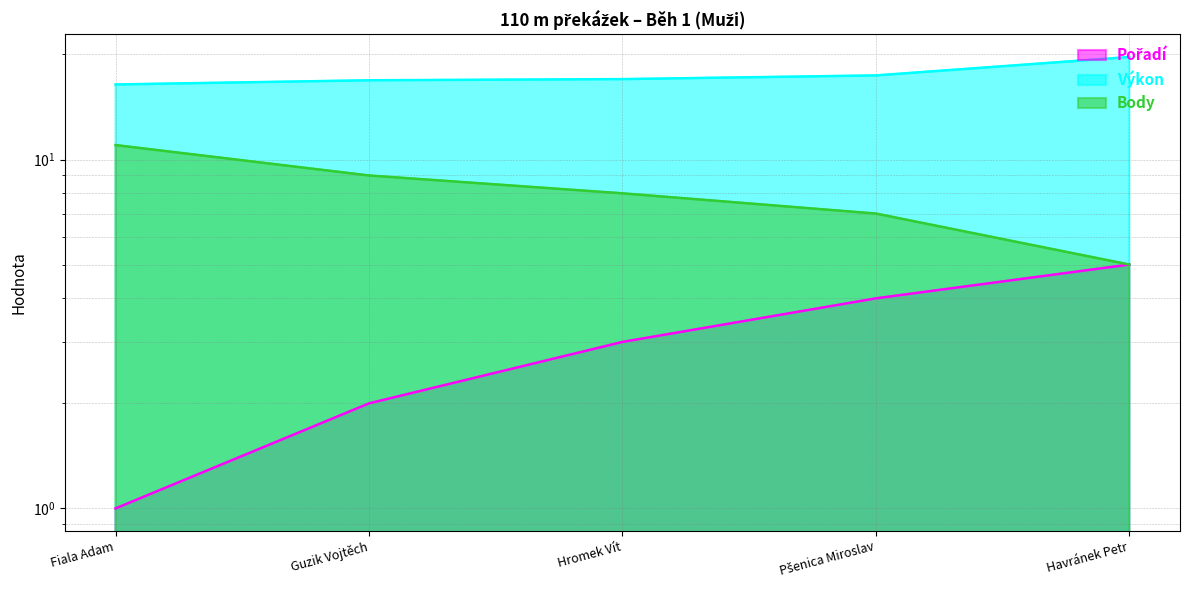

Is it true that Pořadí equals 2.0 at Guzik Vojtěch?

True